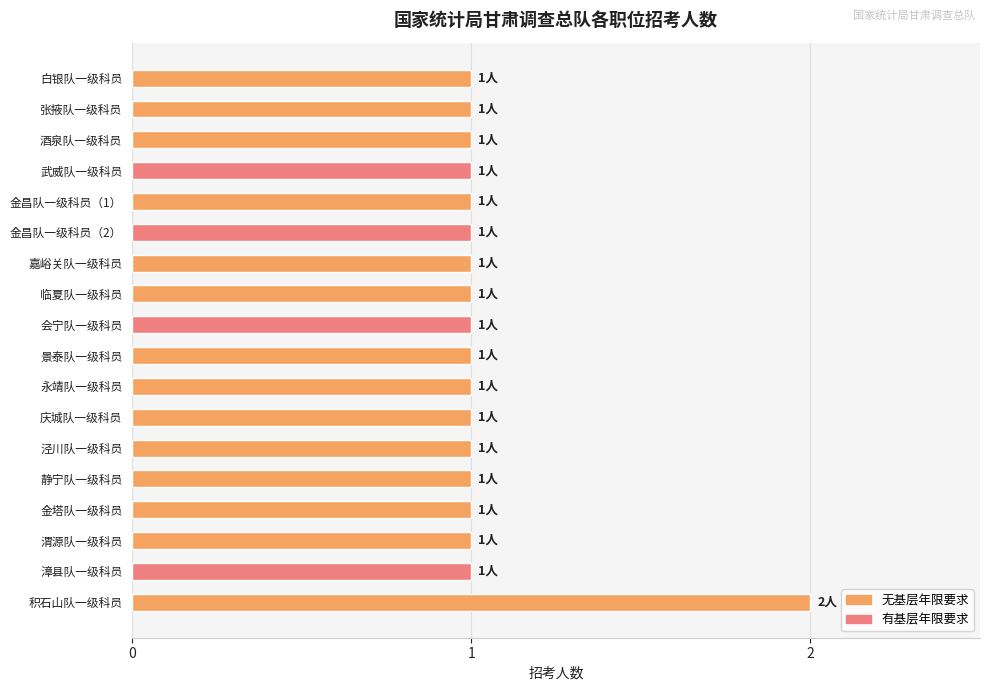

True or false: the data shows 1 at 庆城队一级科员.

True